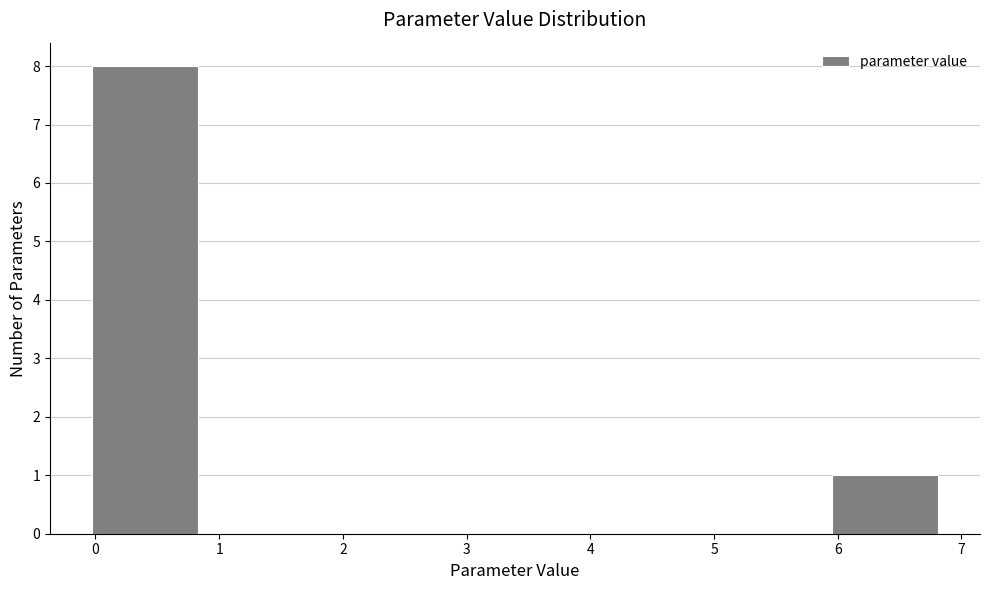

Which range on the x-axis has the tallest bar?

0.0 to 0.8